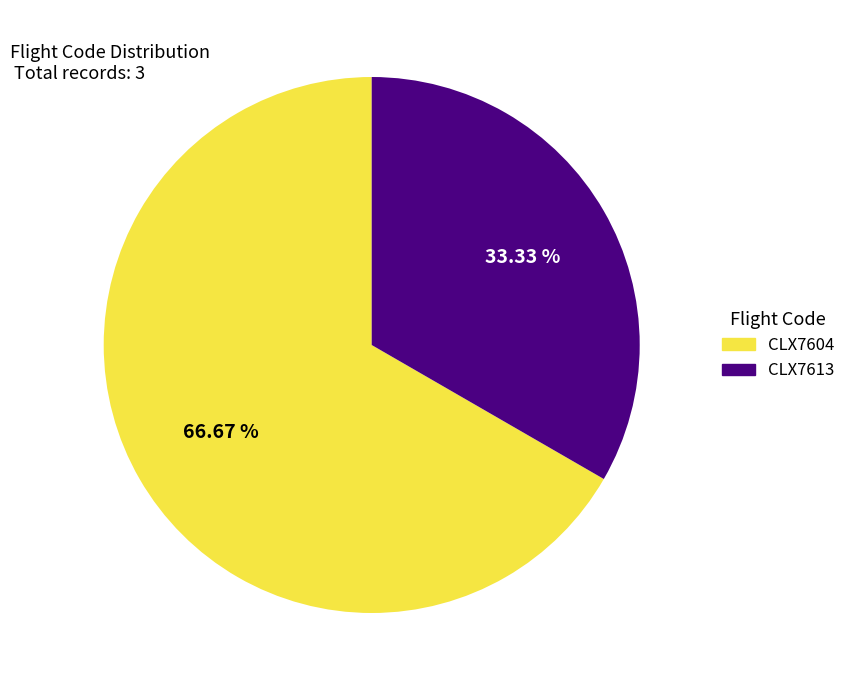

To the nearest percent, what portion does CLX7604 represent?

67%